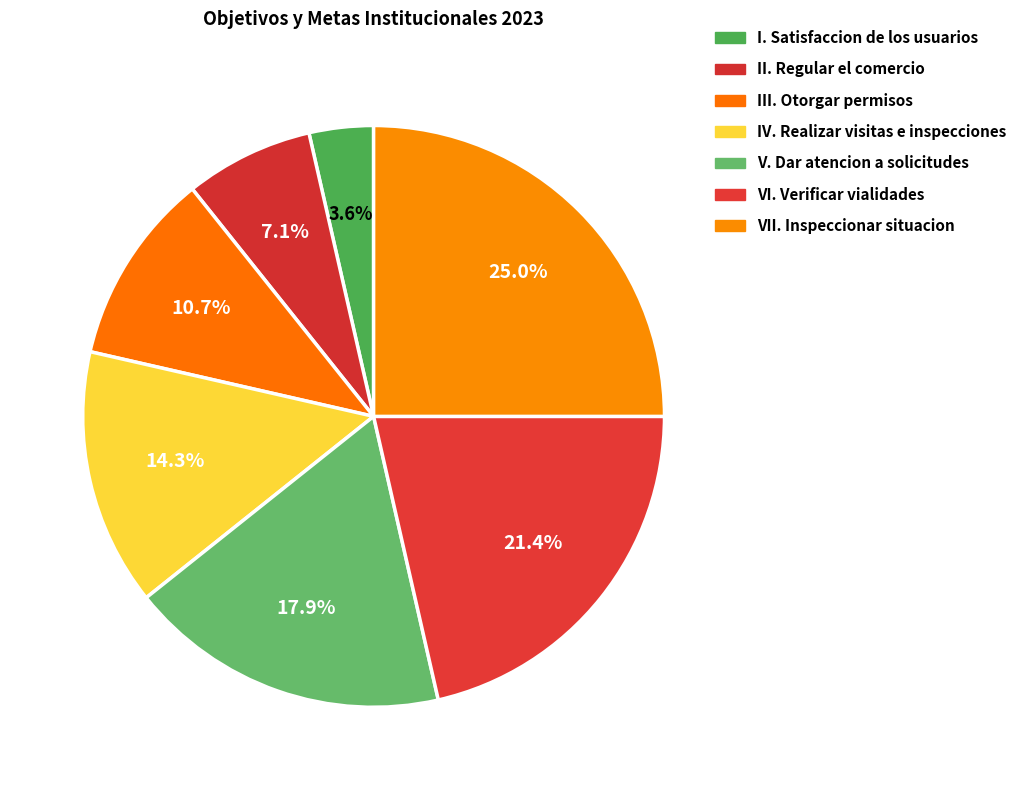

What percentage is the VII. Inspeccionar situacion slice, to the nearest percent?

25%